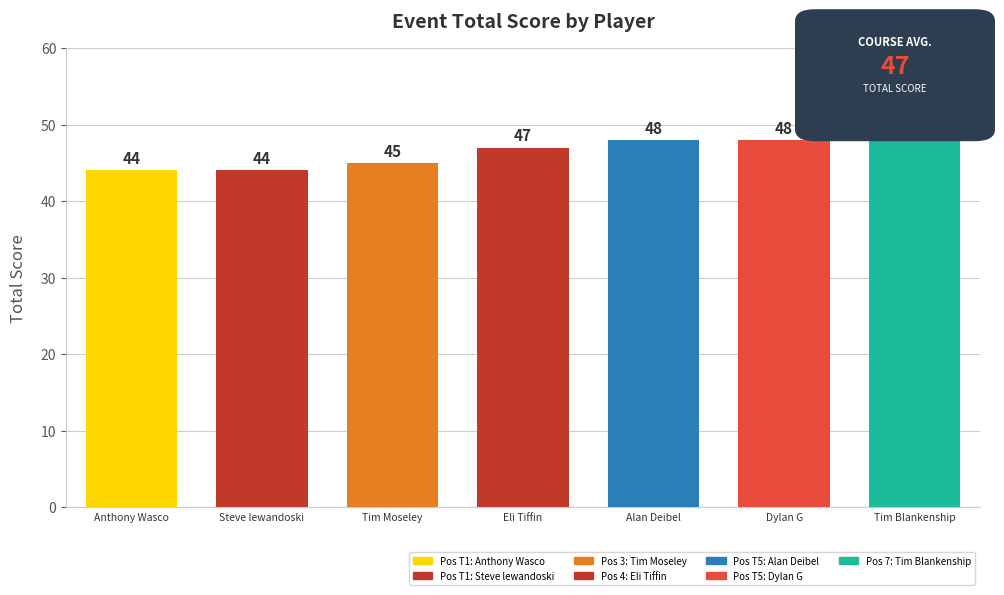

Which category has the highest value across all series?

Tim Blankenship